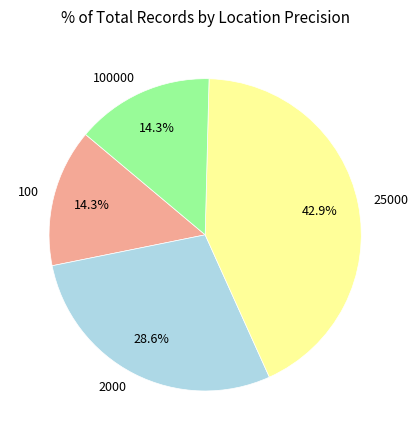

Is it true that 2000 is 29% of the pie?

True